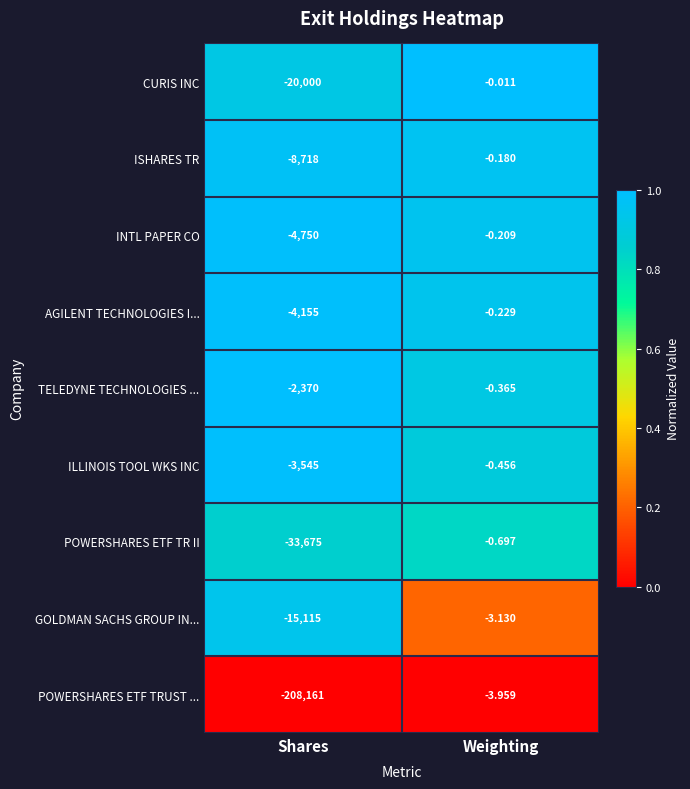

Count the number of categories in the chart.

2